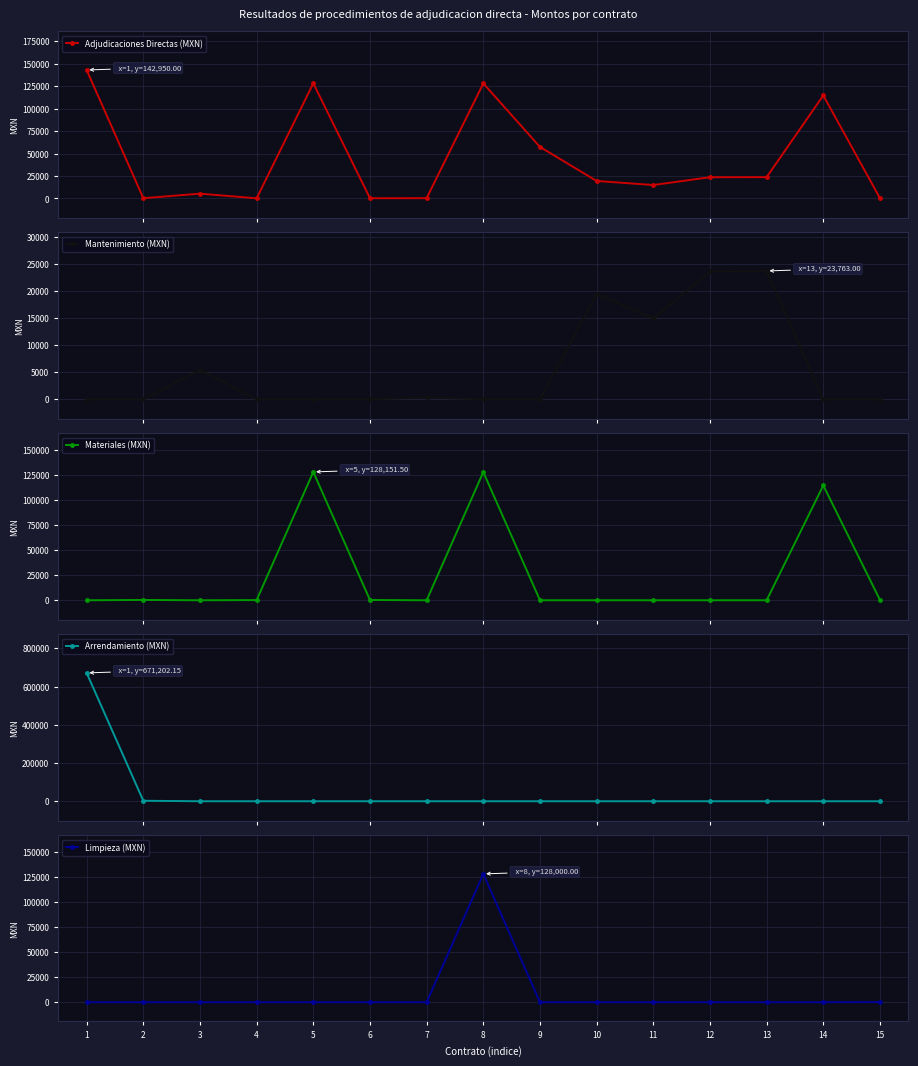

Is it true that Adjudicaciones Directas (MXN) equals 300.0 at 6?

True